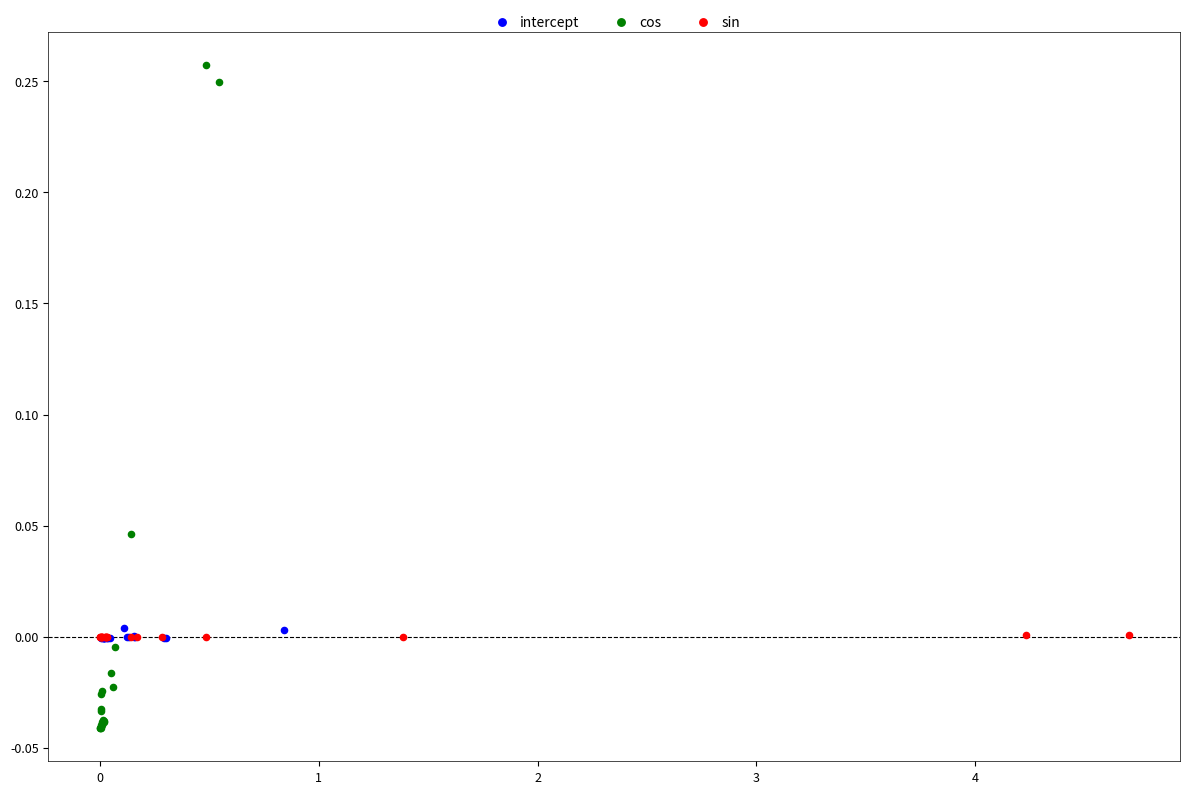

Which series reaches the maximum Y coordinate?

cos